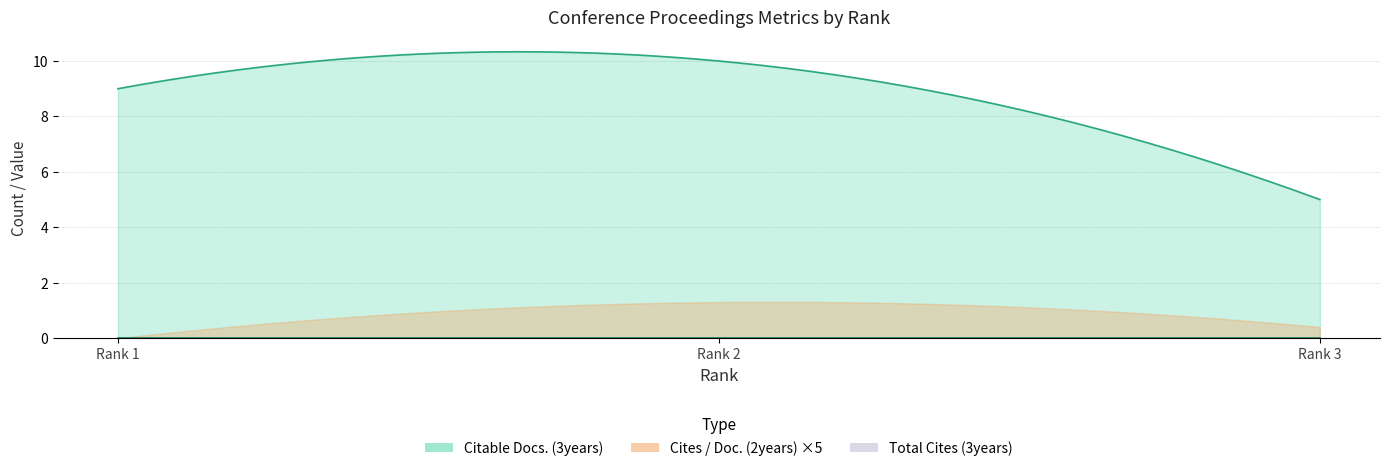

At how many categories does at least one series exceed 0?

3